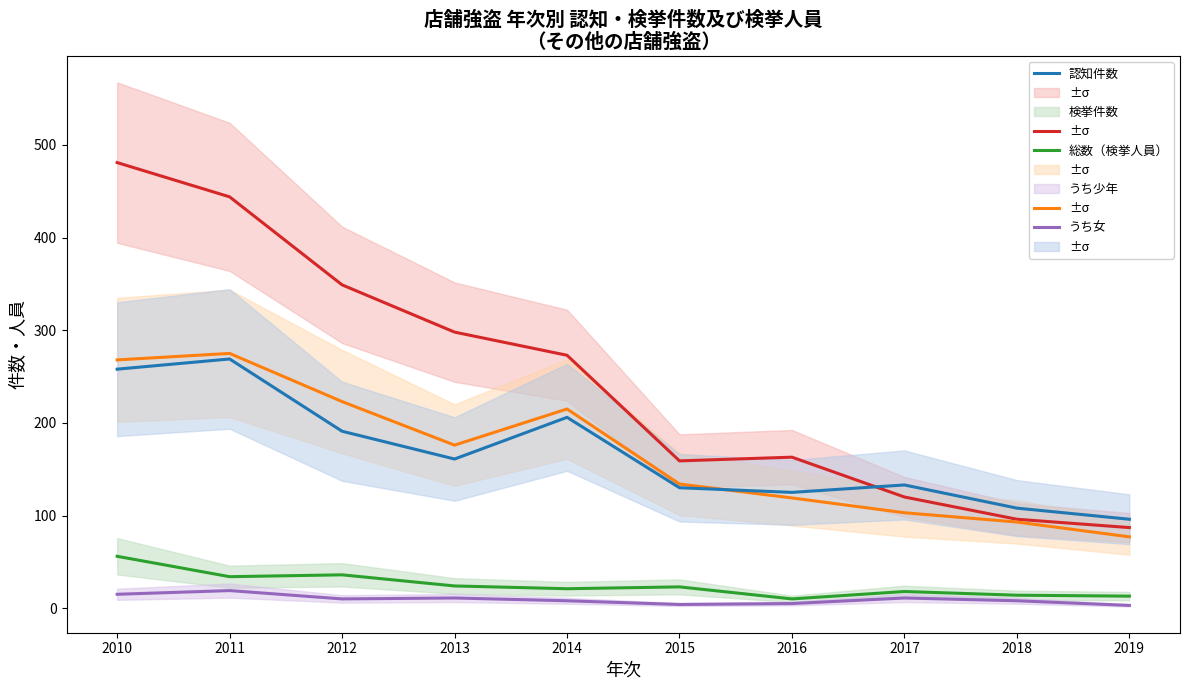

At which category does the chart reach its minimum across all series?

2019